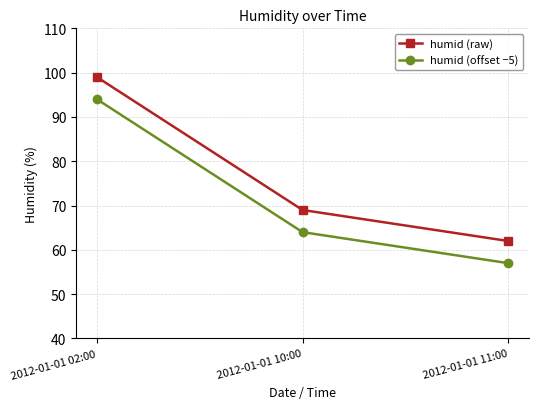

How many humid (raw) values are between 62 and 99?

3